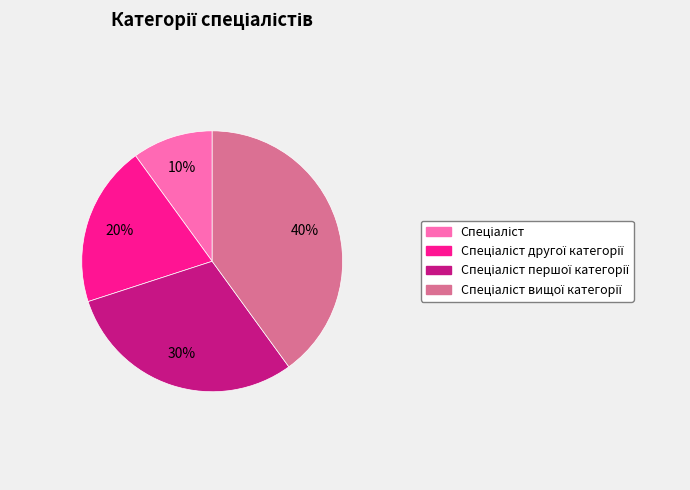

To the nearest percent, what is the difference between the largest and smallest slice percentages?

30%